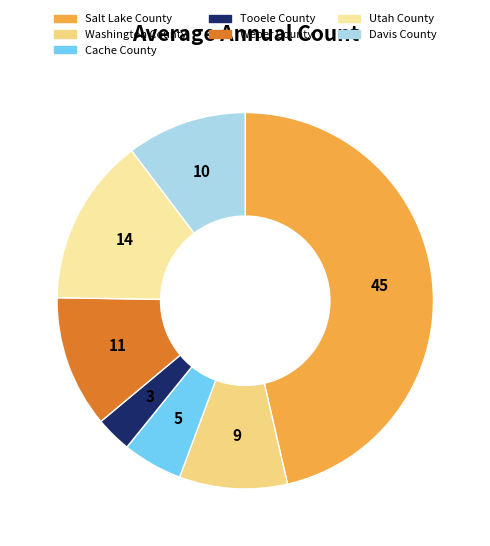

Combined, do Tooele County and Washington County account for over 50%?

No